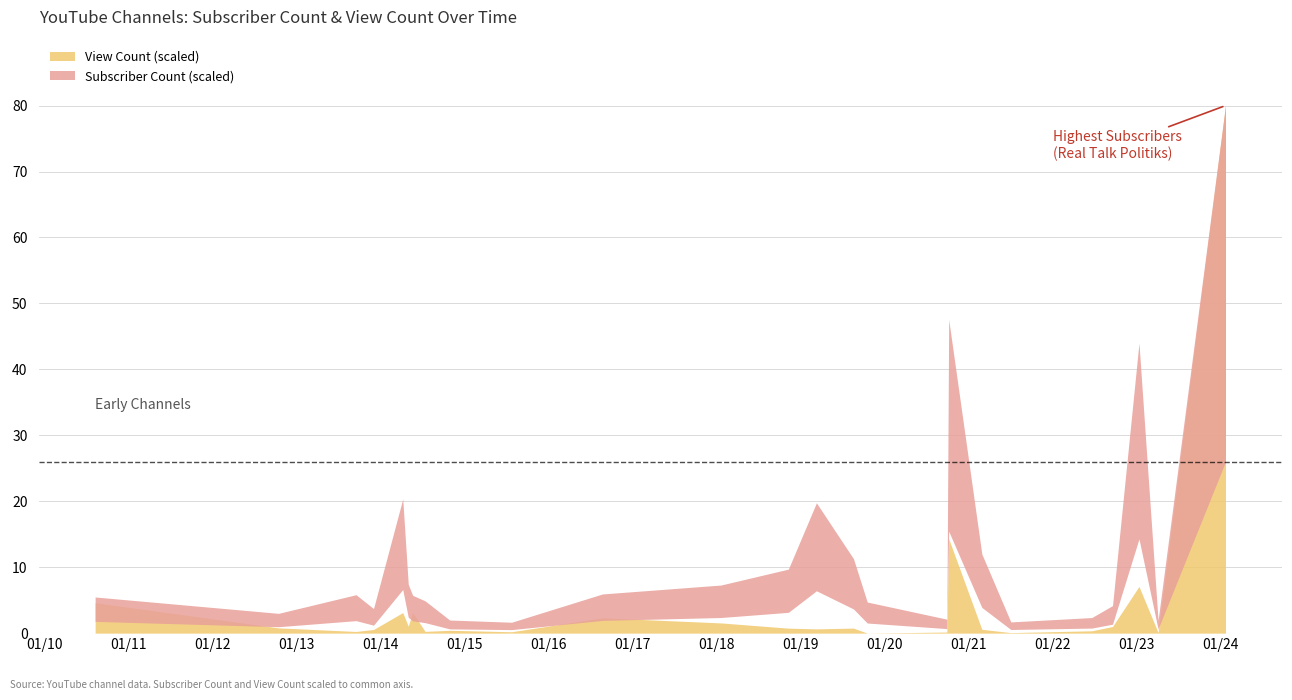

True or false: Subscriber Count and Video Count intersect in this chart.

False